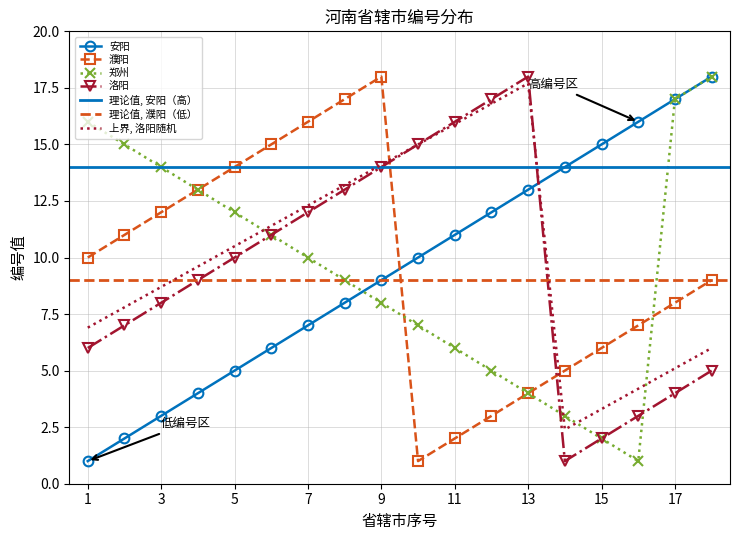

What is the maximum value for 安阳?

18.0